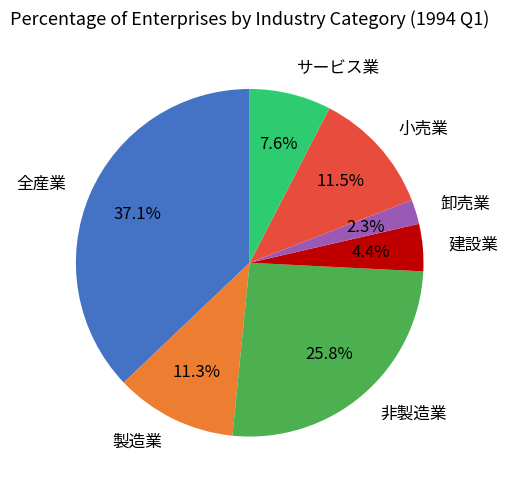

Does any single category account for the majority?

No